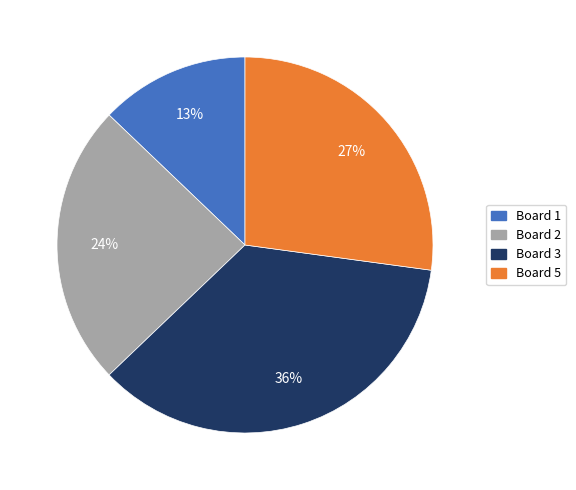

To the nearest percent, what is the difference between the largest and smallest slice percentages?

23%